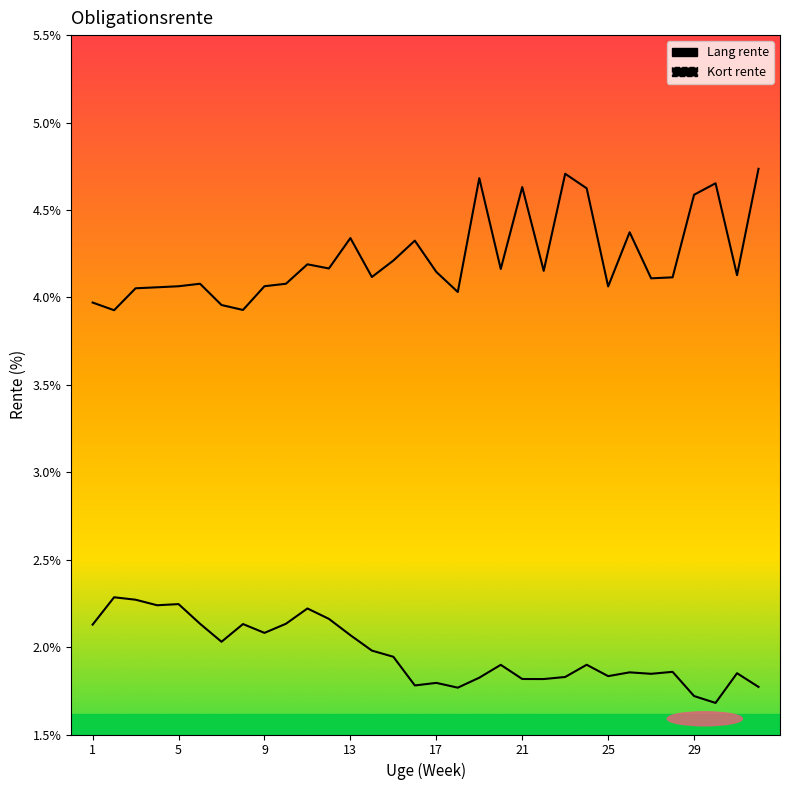

Does the chart display data point markers on the line(s)?

No